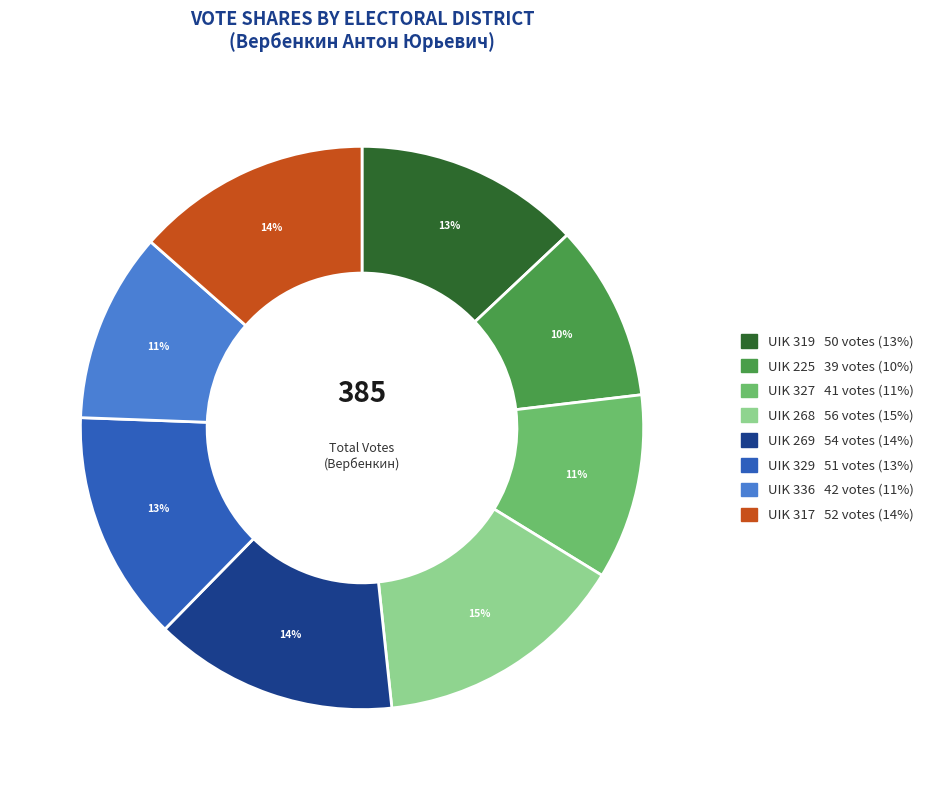

How many slices are in this pie chart?

8